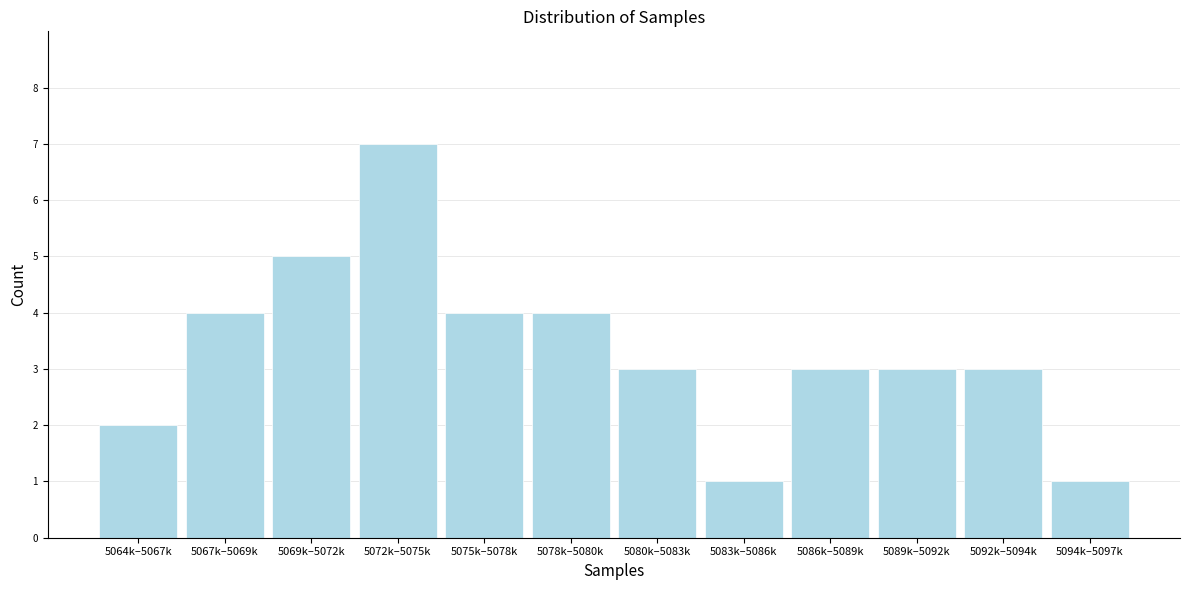

Reading left to right, what are all the values shown in this chart?

5064k–5067k=2	5067k–5069k=4	5069k–5072k=5	5072k–5075k=7	5075k–5078k=4	5078k–5080k=4	5080k–5083k=3	5083k–5086k=1	5086k–5089k=3	5089k–5092k=3	5092k–5094k=3	5094k–5097k=1